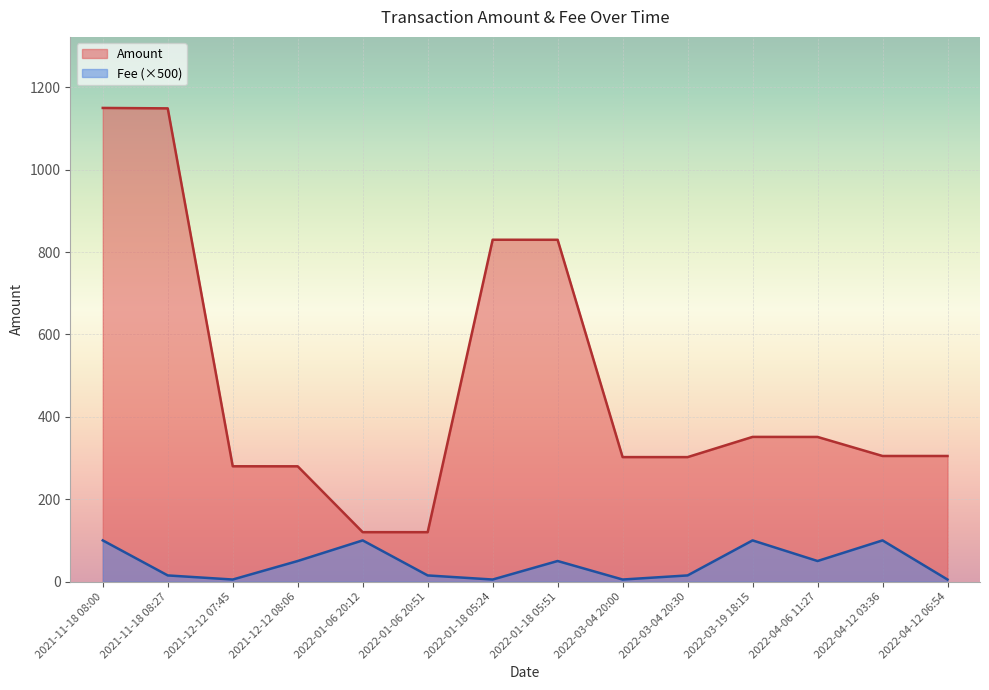

What is the difference between the maximum and minimum values in the Amount series?

1030.0